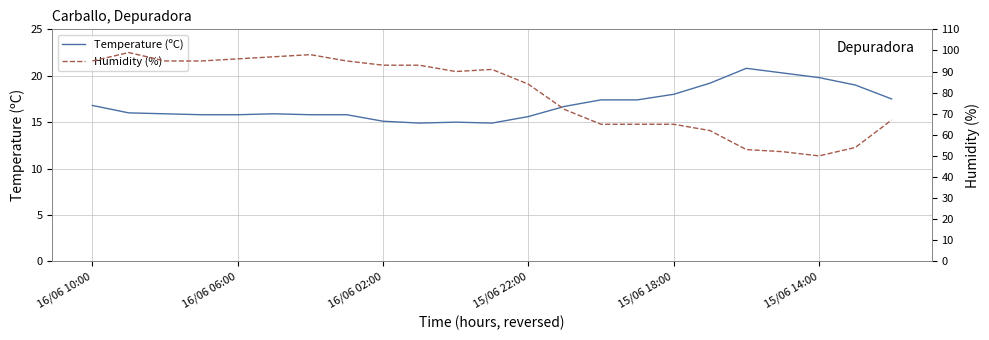

True or false: Humidity (%) and Temperature (ºC) cross at least once.

False